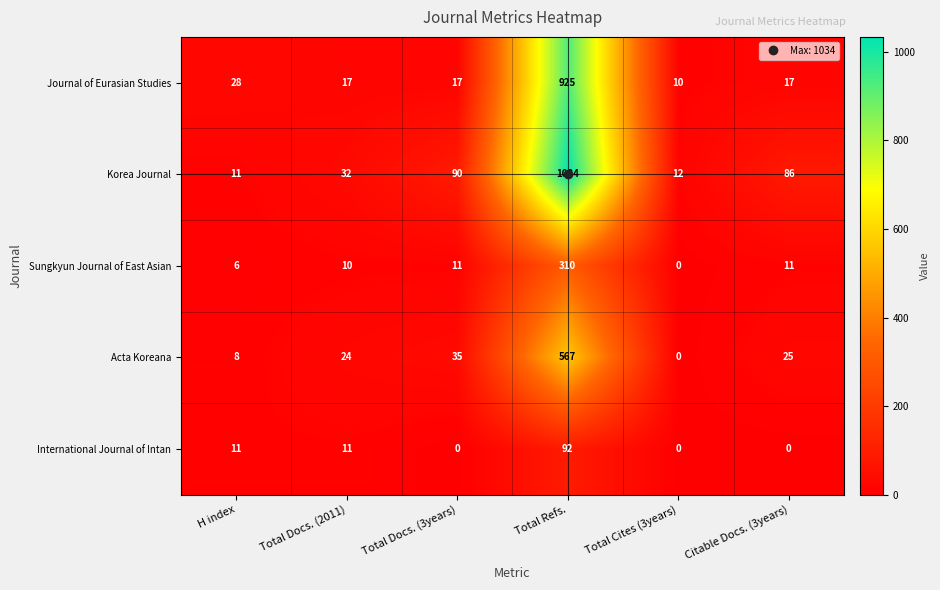

Between Total Refs. and Citable Docs. (3years), which series saw the biggest shift?

Korea Journal